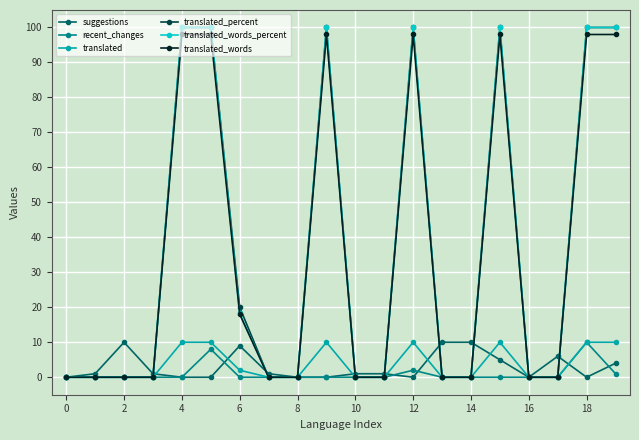

What is the value of the translated_words_percent point at the 16th from the left?

100.0